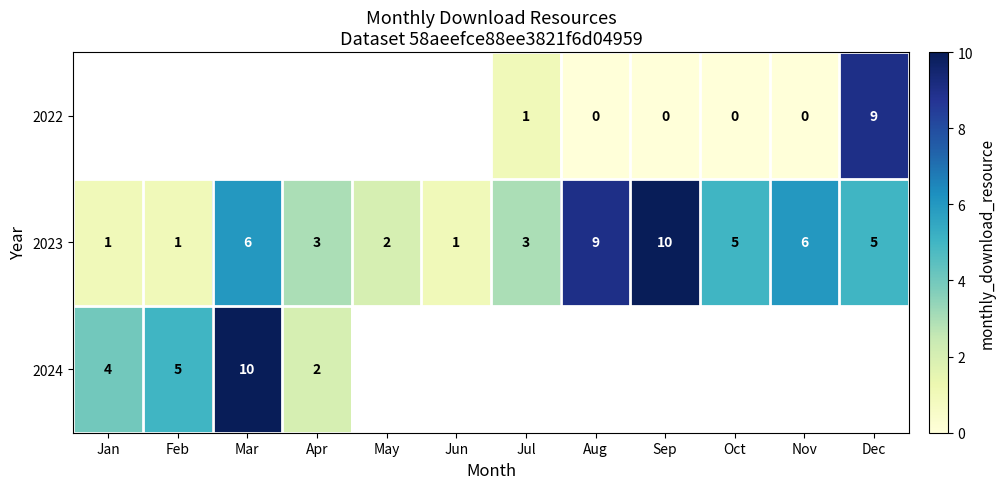

Count the 2023 values in the range 2 to 6.

7